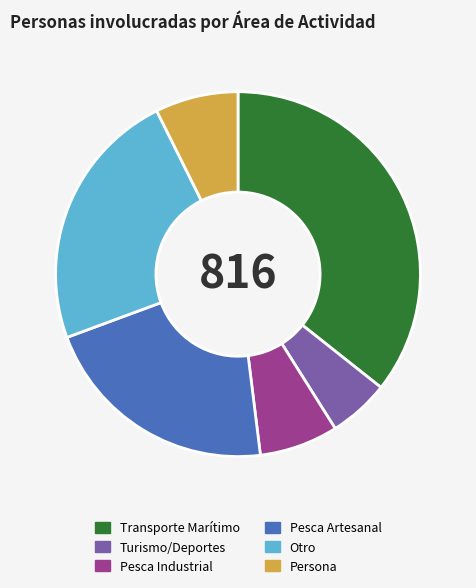

Do Otro and Transporte Marítimo together represent more than half of the pie?

Yes